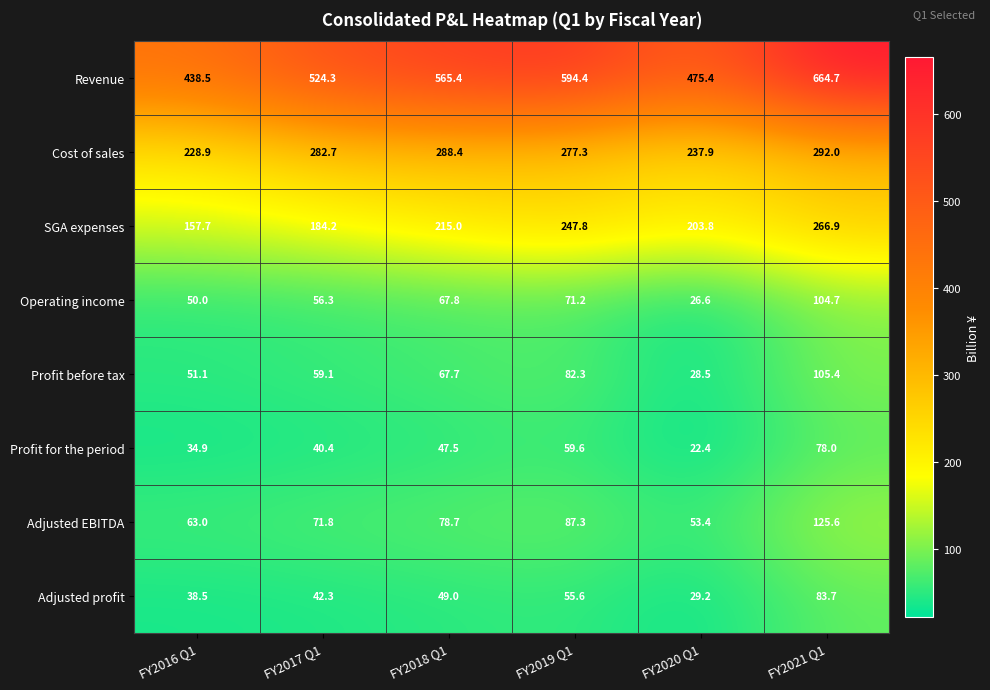

True or false: Profit before tax has a value of 105.4 at FY2021 Q1.

True